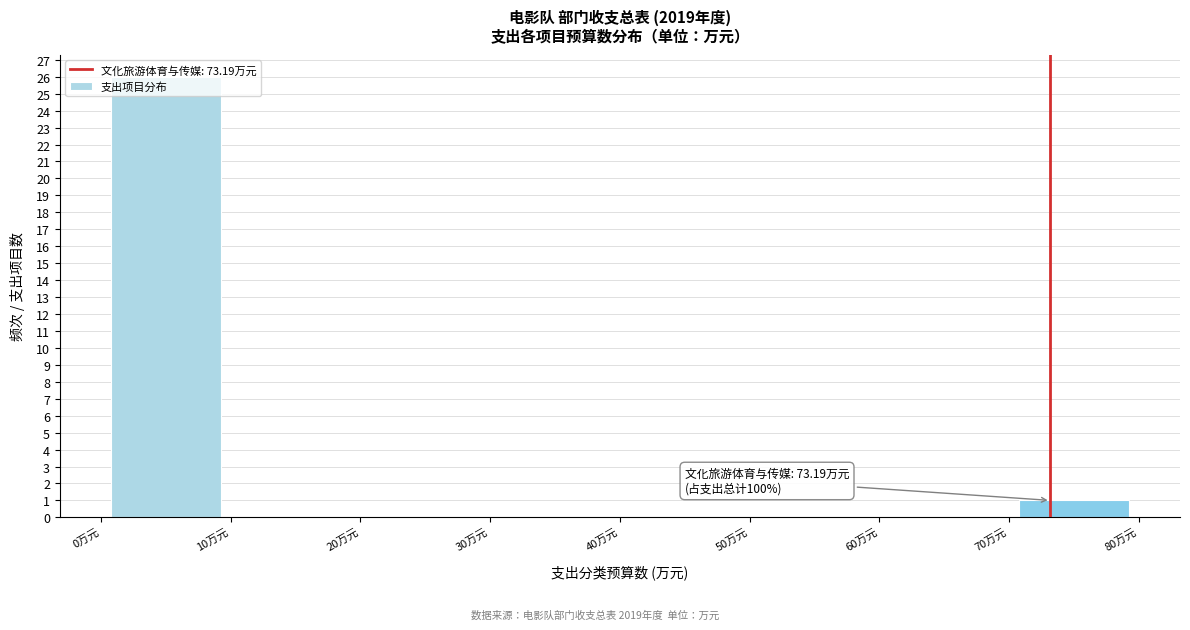

Over which range of the x-axis is the bar tallest?

0 to 10